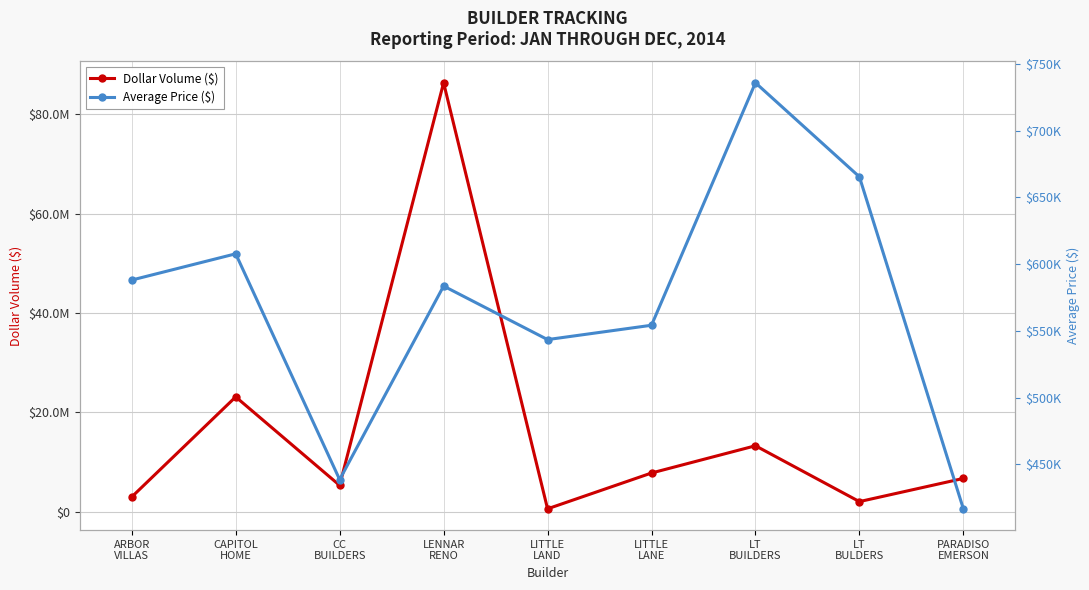

What is the label of the 7th point from the left?

LT
BUILDERS